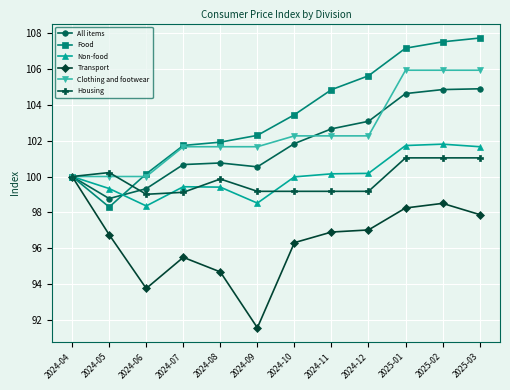

What is the total value across all series at 2024-05?

593.4